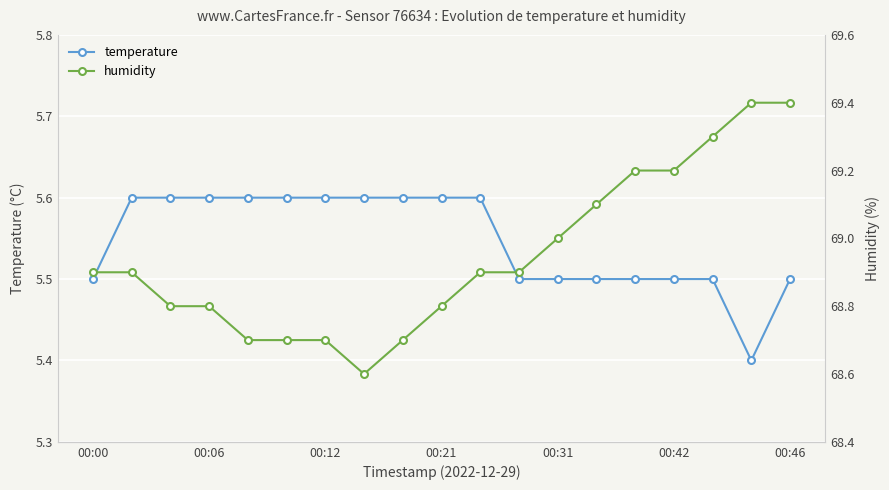

The value of temperature at 00:21 is 2.1. True or false?

False